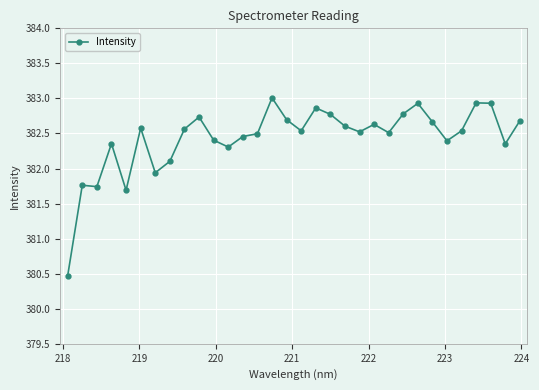

What is the value of the 28th point from the left?

382.5